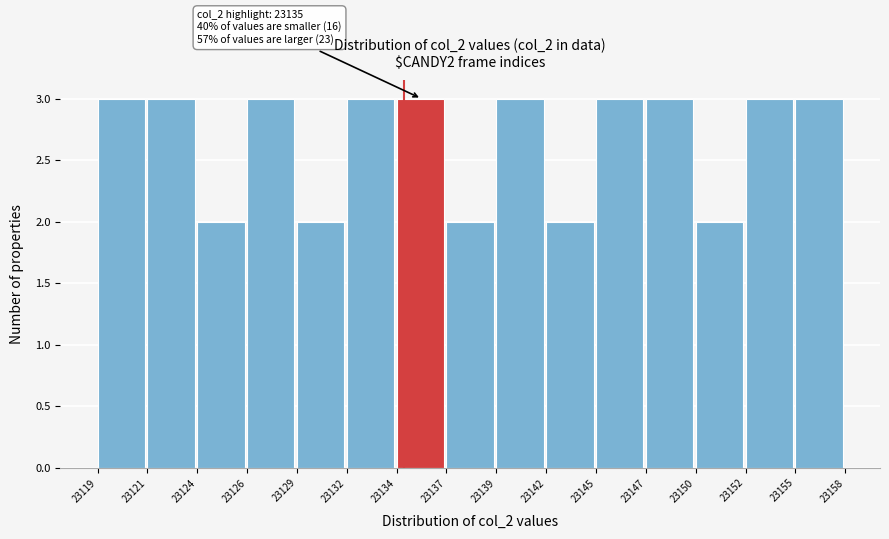

Reading left to right, transcribe all the data shown in this chart.

23119=3	23121=3	23124=2	23126=3	23129=2	23132=3	23134=3	23137=2	23139=3	23142=2	23145=3	23147=3	23150=2	23152=3	23155=3